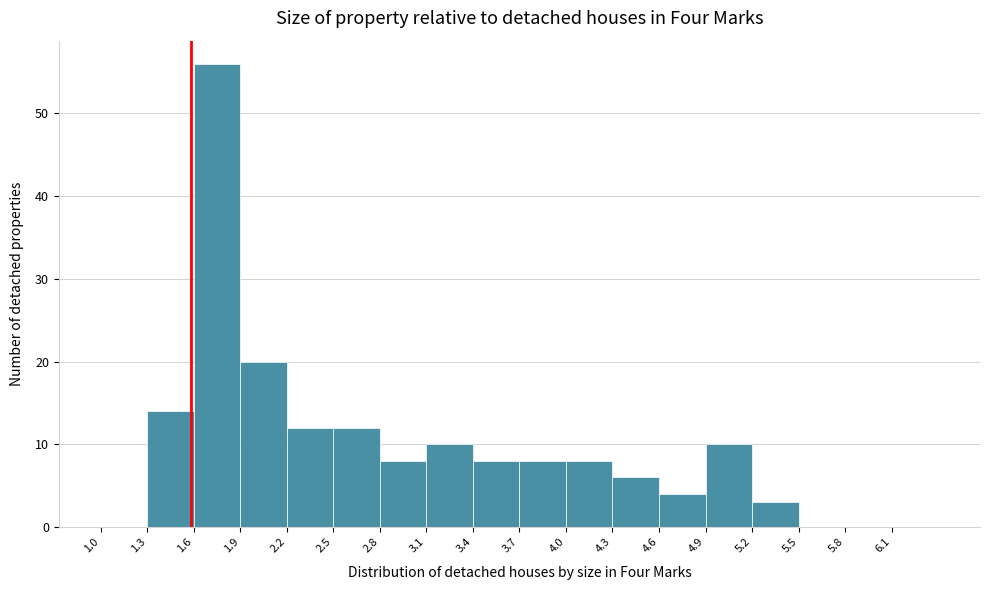

Over which range of the x-axis is the bar tallest?

1.6 to 1.9